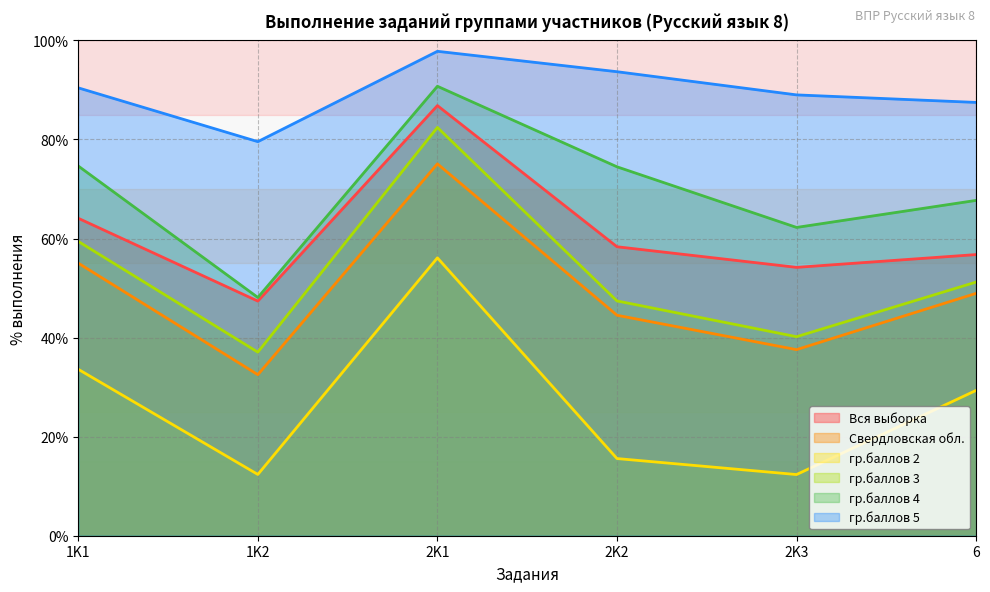

What position from the right is 1K1?

6